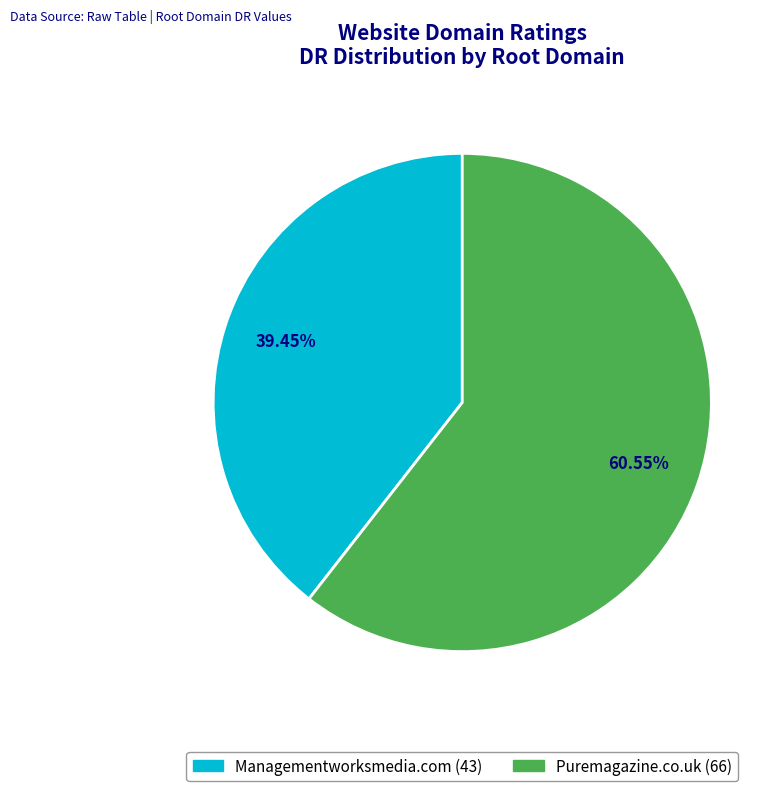

Does any single category account for the majority?

Yes